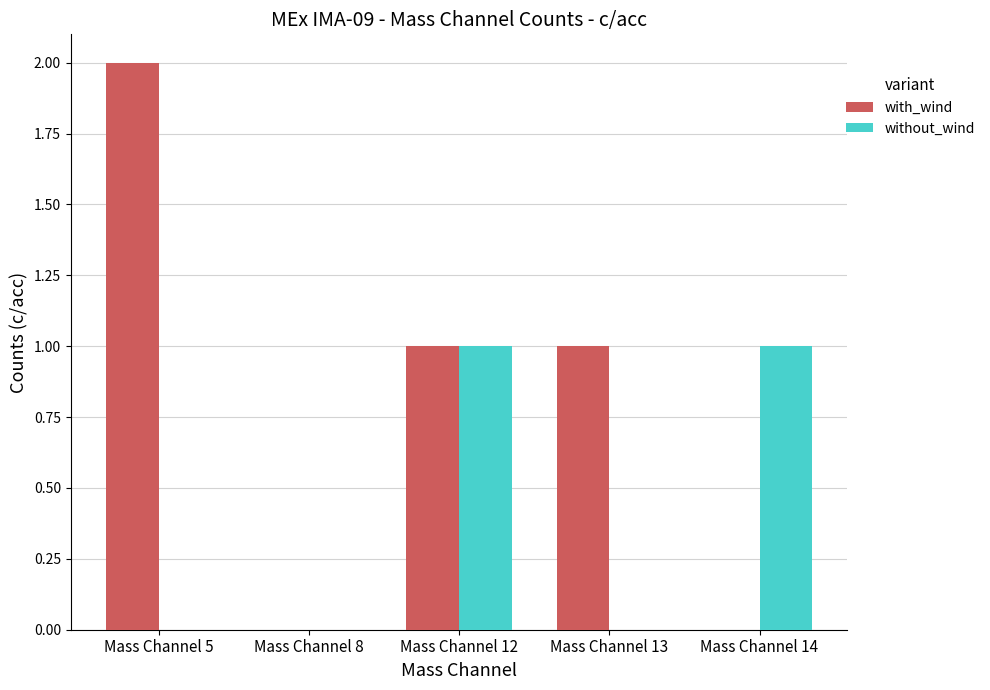

The without_wind series shows 1 at Mass Channel 14. True or false?

True